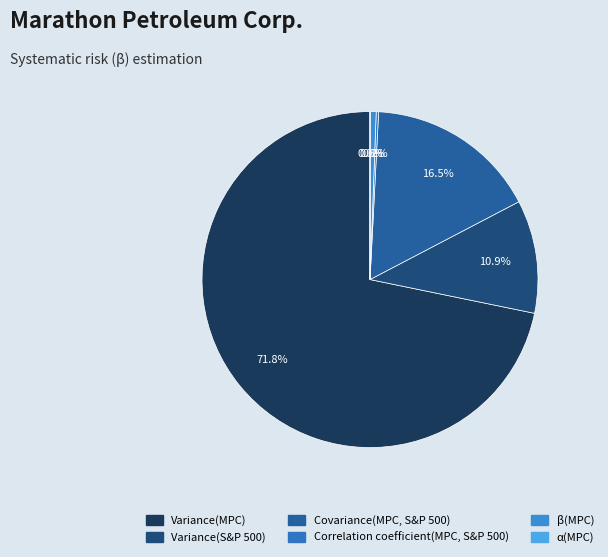

What is the smallest slice in the pie chart?

α(MPC)